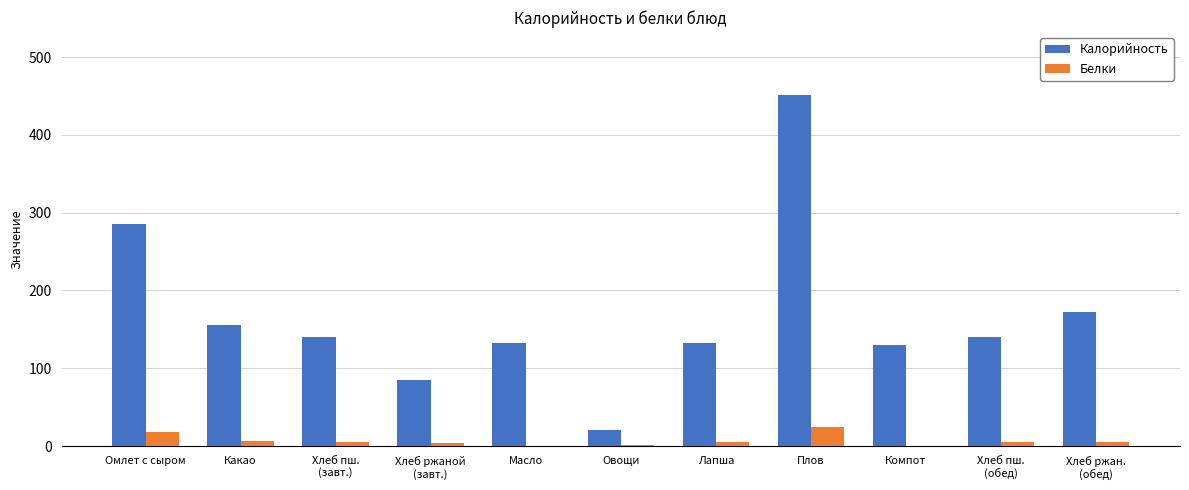

How many groups of bars are there?

11